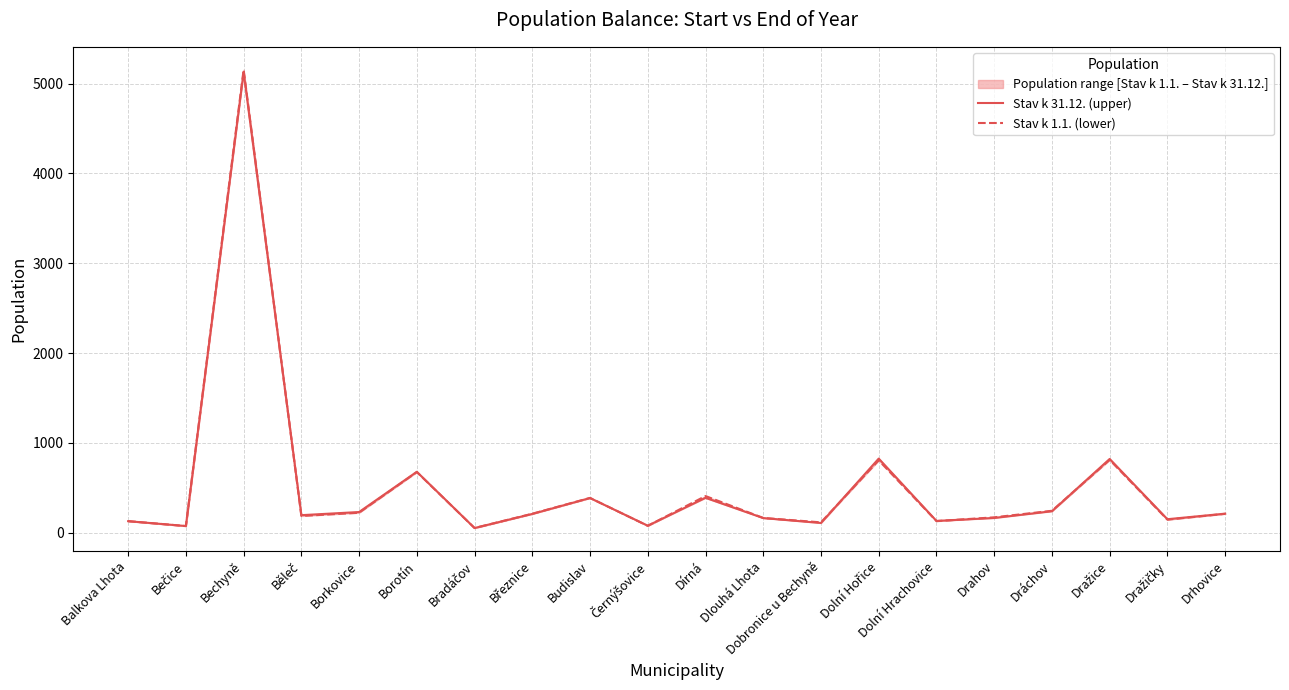

What is the label of the 4th point from the right?

Dráchov